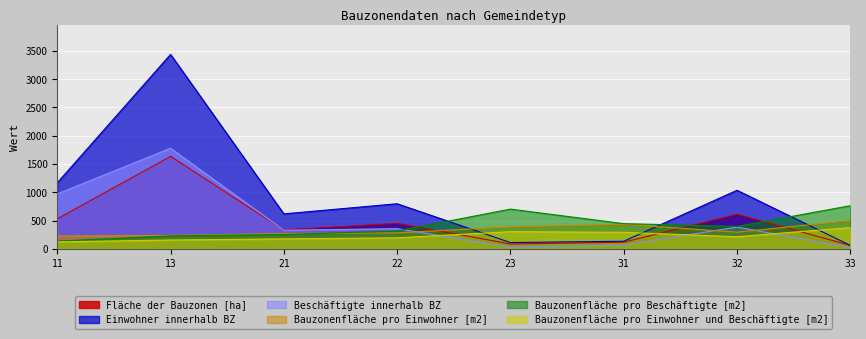

What is the sum of the Bauzonenfläche pro Beschäftigte [m2] values at 23 and 33?

1466.6